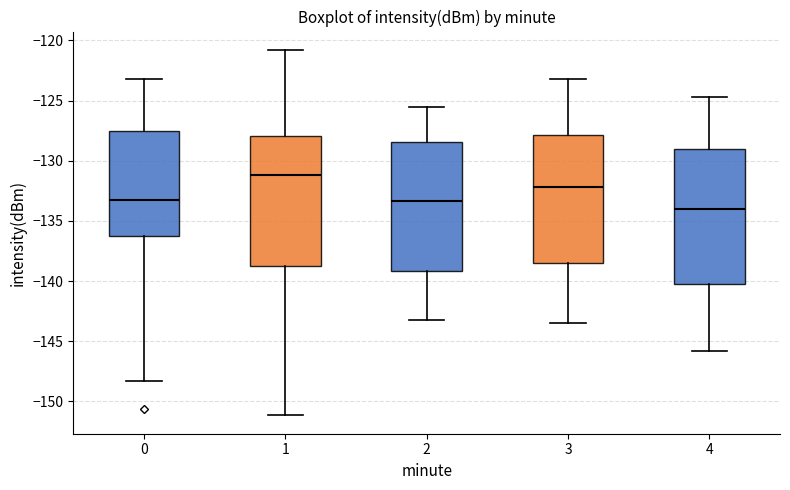

Reading left to right, read every box against the y-axis: the position of its median line, the range the box covers, and the ends of its whiskers. The values are not printed on the chart, so give them approximately, as read against the axis.

0: median -133.0, box -136.5 to -127.5, whiskers -148.5 to -123.0
1: median -131.0, box -138.5 to -128.0, whiskers -151.0 to -121.0
2: median -133.5, box -139.0 to -128.5, whiskers -143.0 to -125.5
3: median -132.0, box -138.5 to -128.0, whiskers -143.5 to -123.0
4: median -134.0, box -140.0 to -129.0, whiskers -146.0 to -124.5